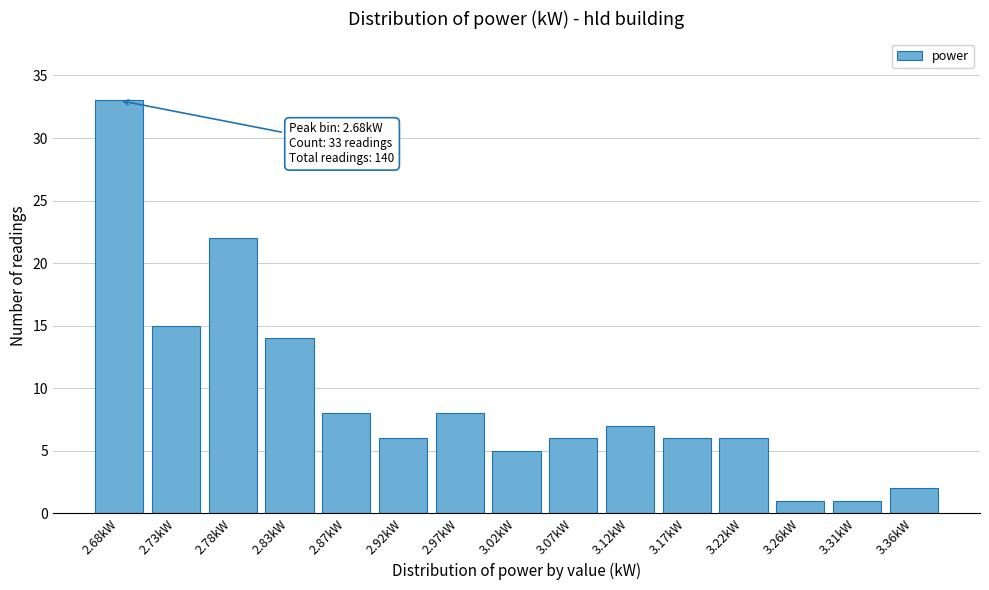

Reading left to right, list all the values displayed in this chart.

2.68kW=33	2.73kW=15	2.78kW=22	2.83kW=14	2.87kW=8	2.92kW=6	2.97kW=8	3.02kW=5	3.07kW=6	3.12kW=7	3.17kW=6	3.22kW=6	3.26kW=1	3.31kW=1	3.36kW=2